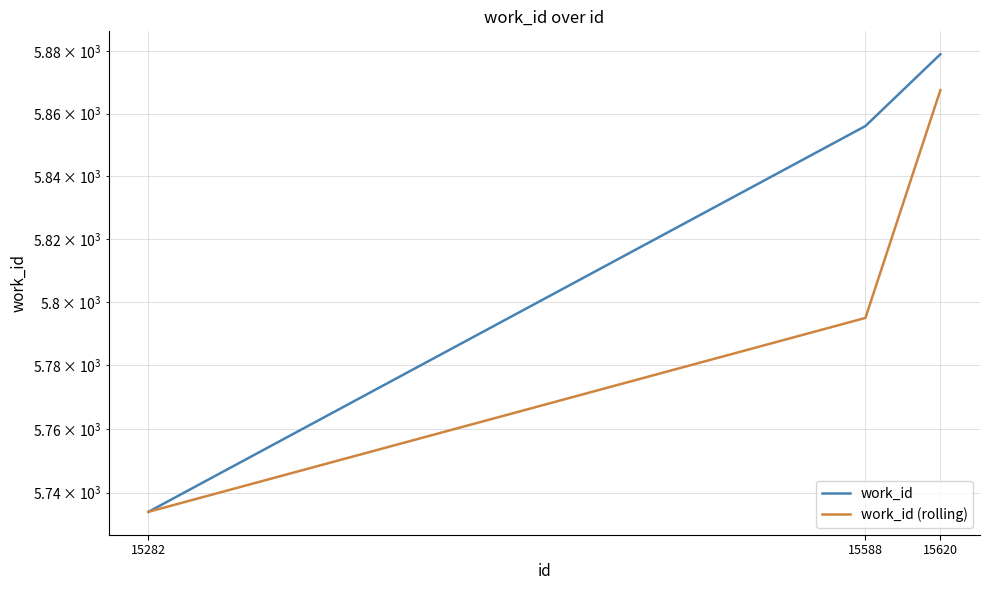

What is the sum of all work_id (rolling) values?

17396.5